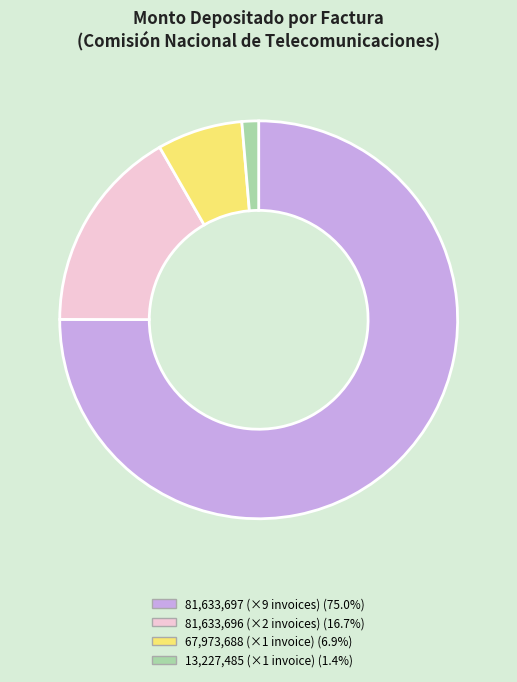

Does any single category account for the majority?

Yes